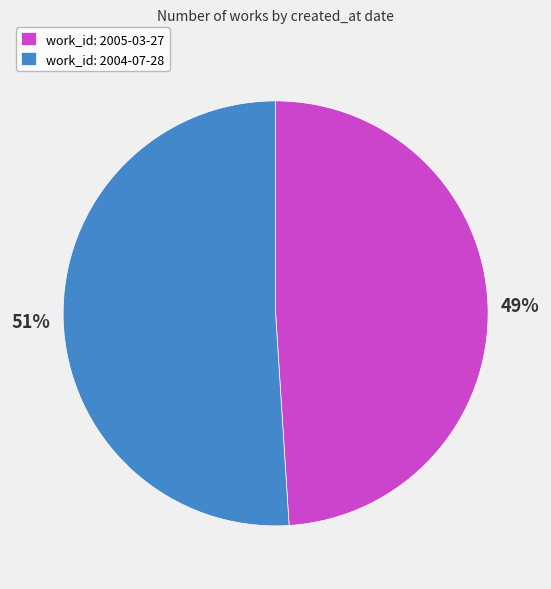

To the nearest percent, what portion does work_id: 2005-03-27 represent?

49%